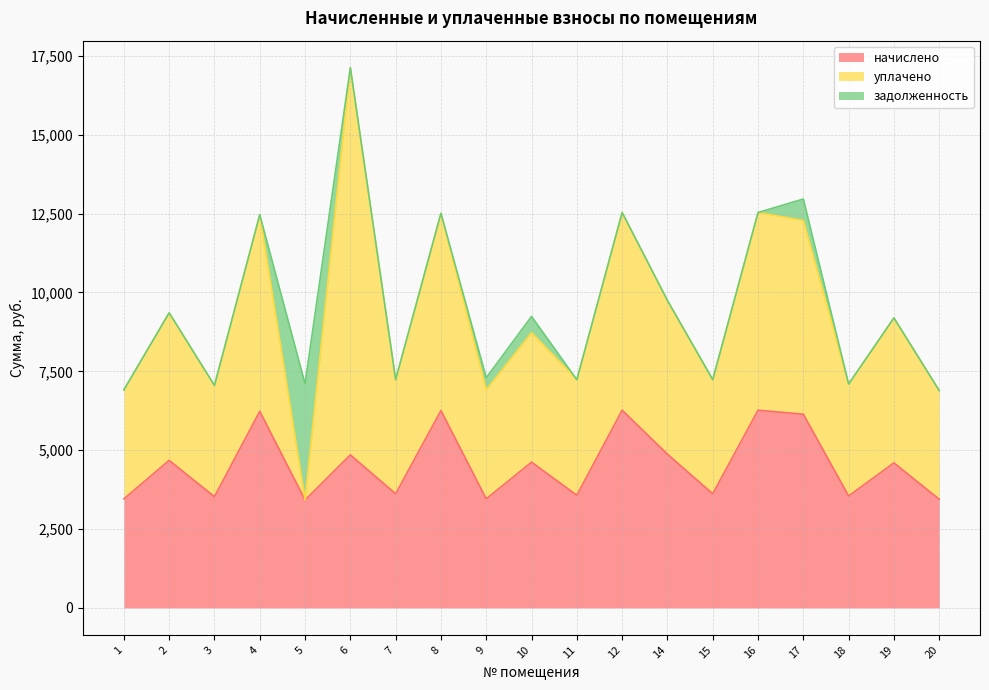

Which series has the widest spread of values?

уплачено